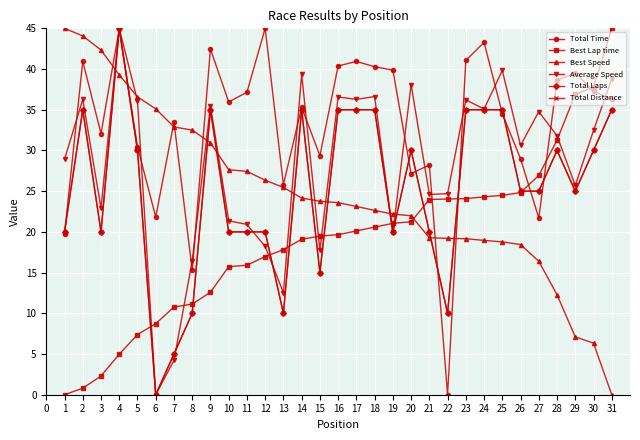

Is this an area chart (filled region under the line)?

No